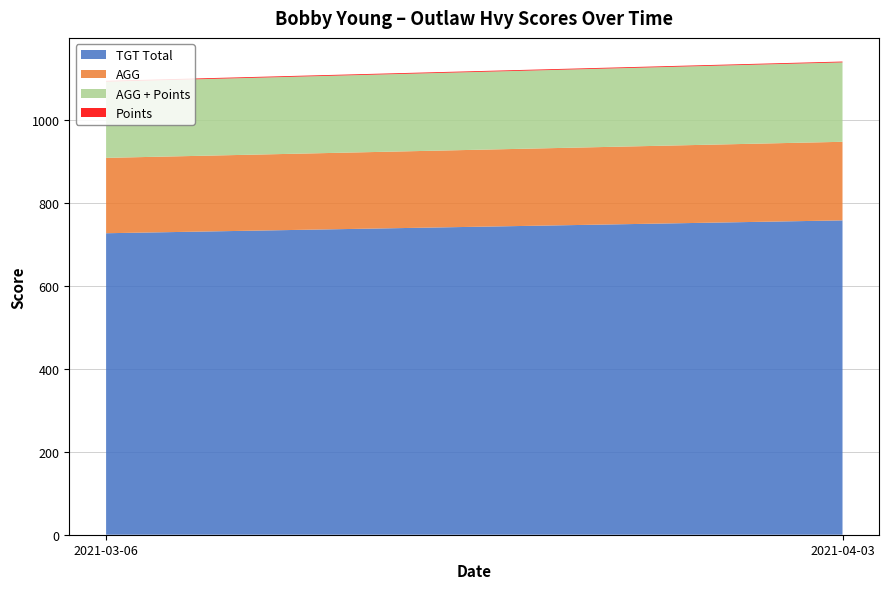

Reading left to right, extract all data points from this chart.

TGT Total: 727.0	758.0
AGG: 181.8	189.5
AGG + Points: 183.8	191.5
Points: 2.0	2.0